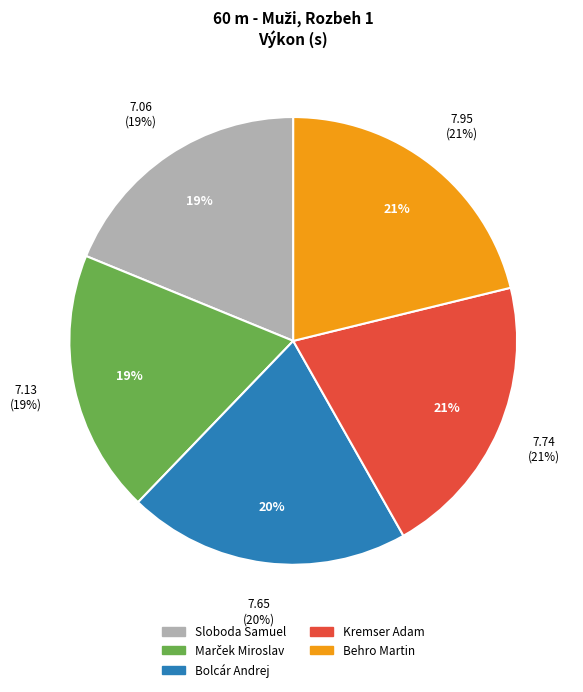

Approximately how many times larger is the value at Sloboda Samuel compared to Behro Martin?

0.9